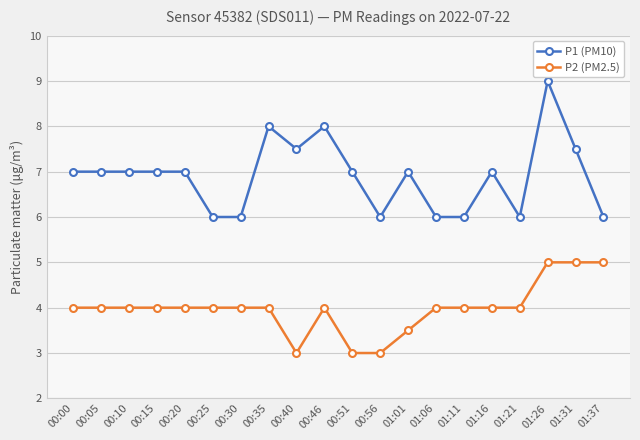

What is the sum of the P2 (PM2.5) values at 01:16 and 00:00?

8.0